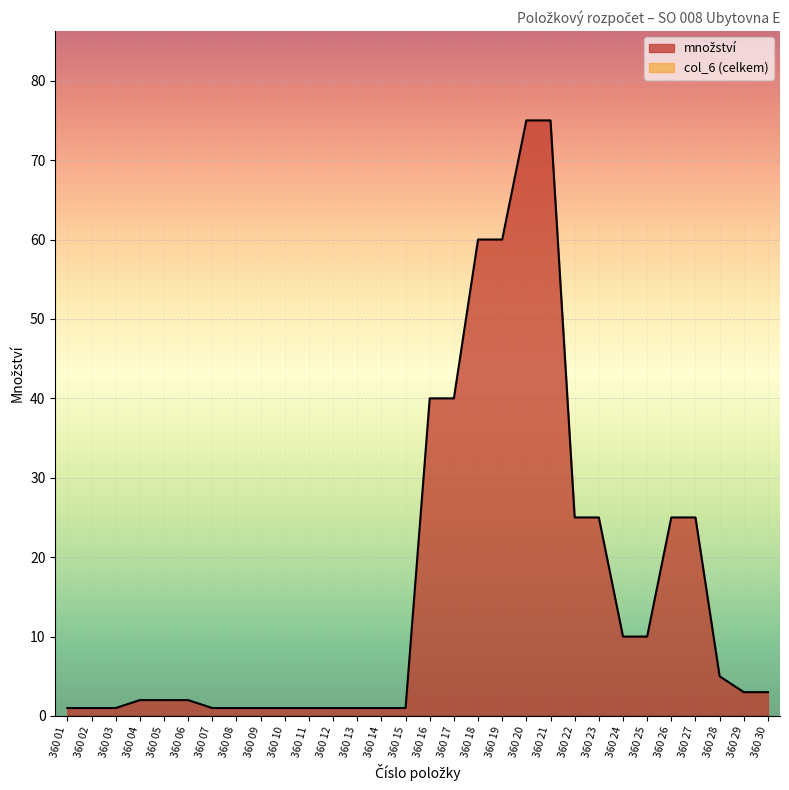

The value at 360 25 is 14. True or false?

False